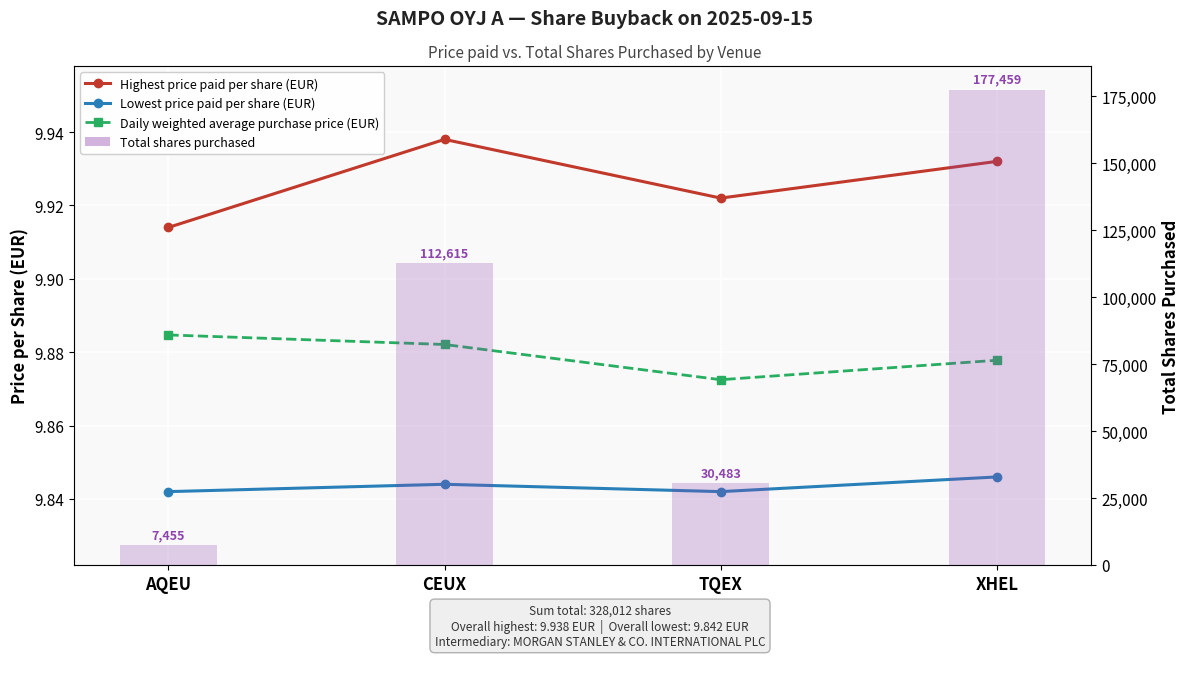

List the labels in order of Lowest price paid per share (EUR) value, smallest first.

AQEU, TQEX, CEUX, XHEL